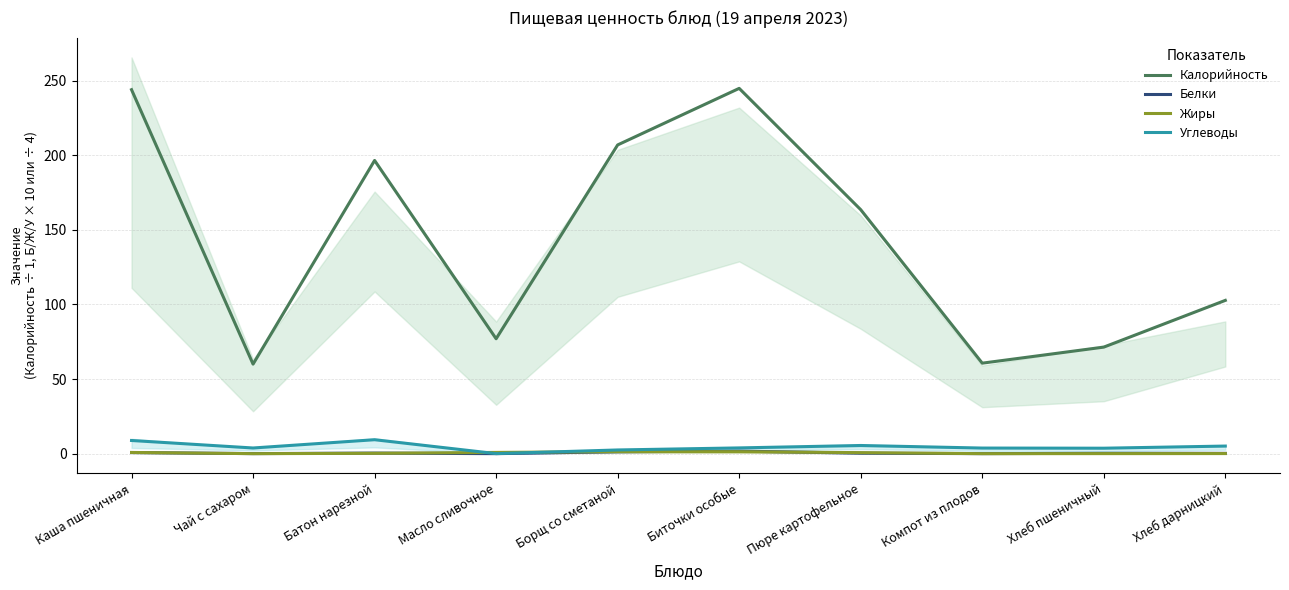

In Углеводы, how many points are lower than both neighbors (excluding endpoints)?

3